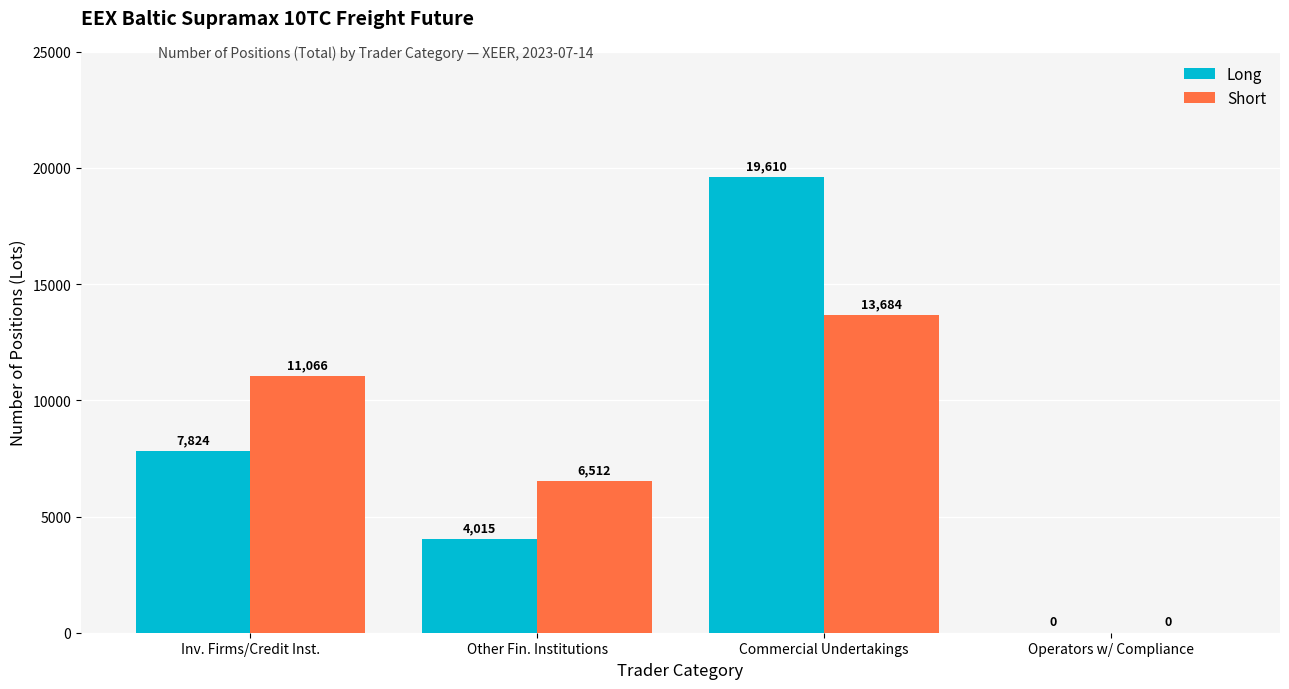

How many groups of bars are there?

4